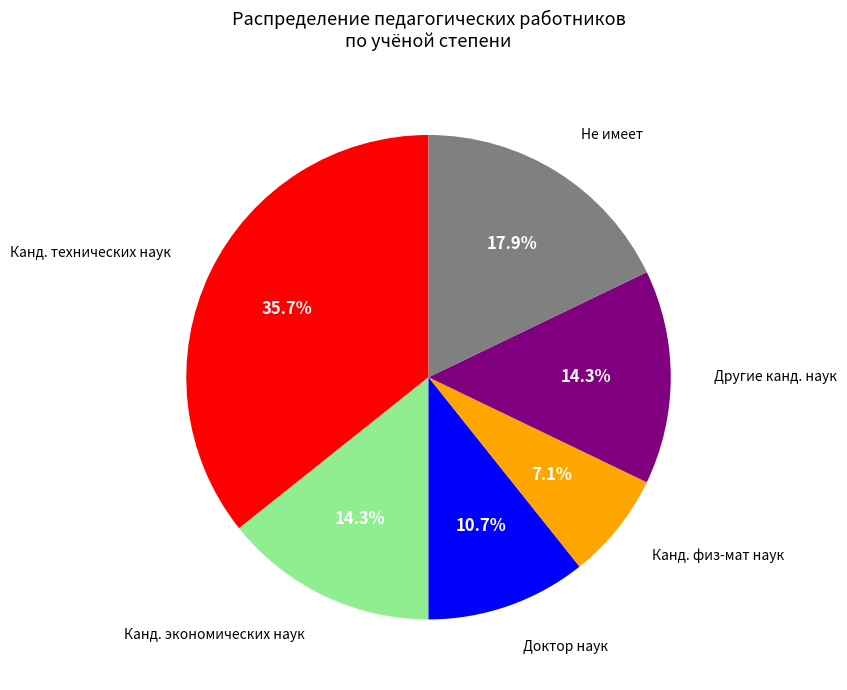

Does any single category account for the majority?

No